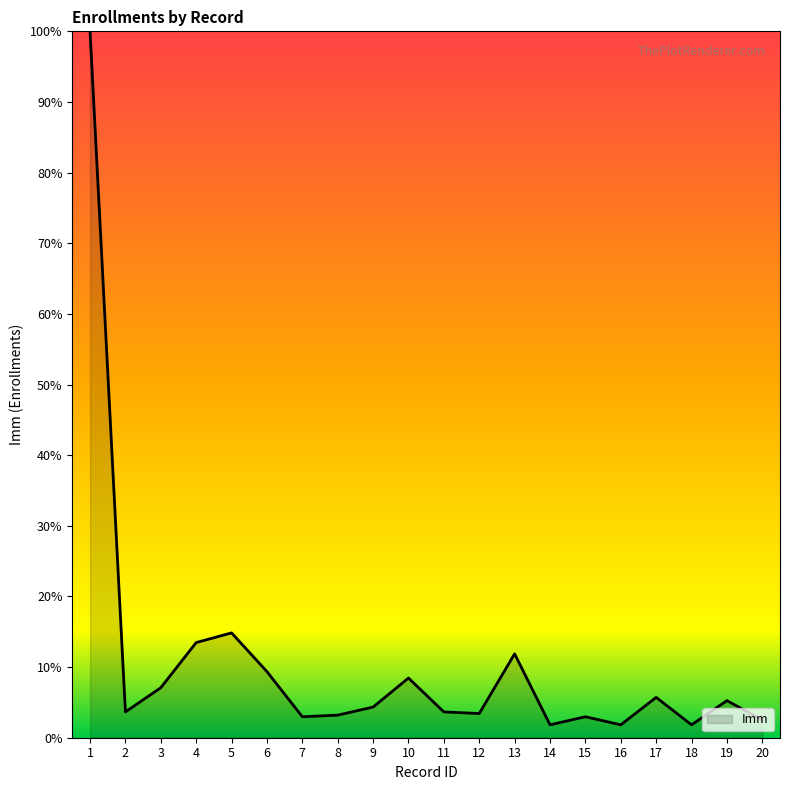

At which category does the chart reach its peak across all series?

1